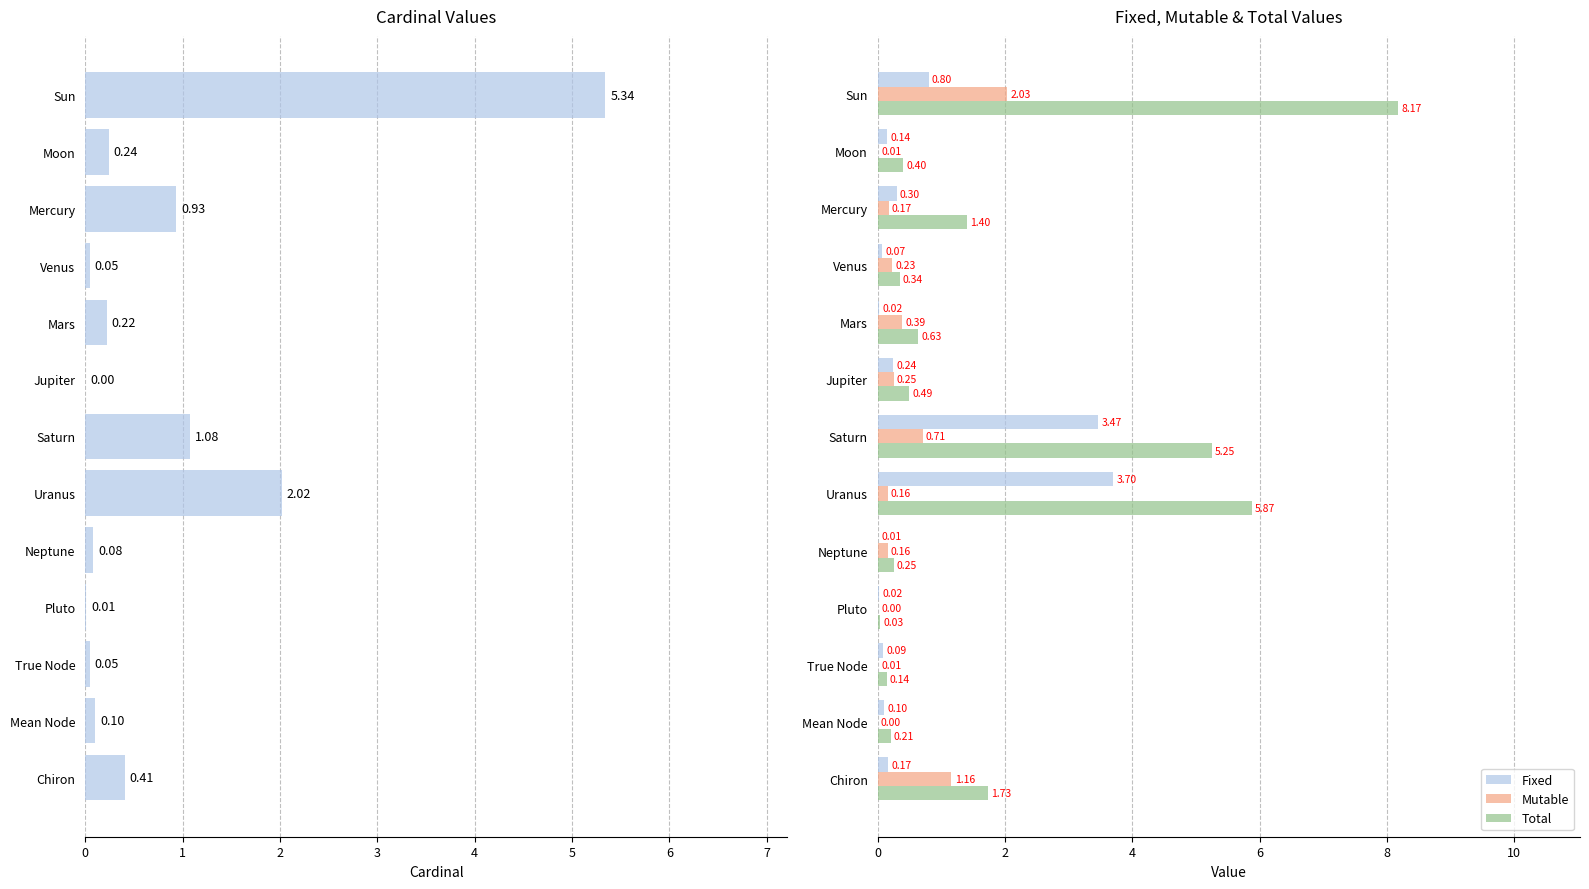

Where is Mutable nearest to the value 1?

Chiron